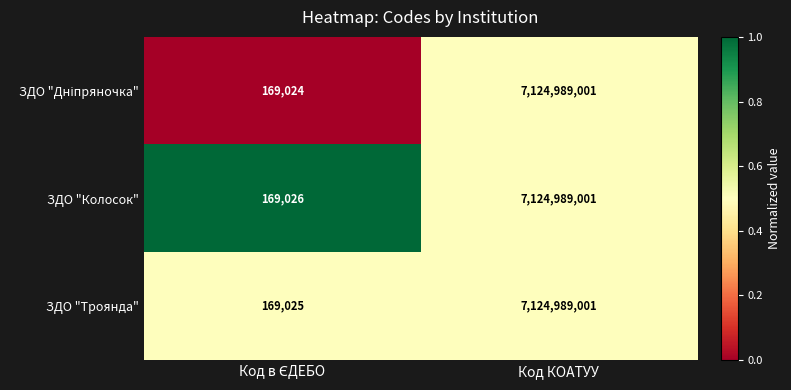

What value does the ЗДО "Колосок" series have at Код КОАТУУ?

7124989001